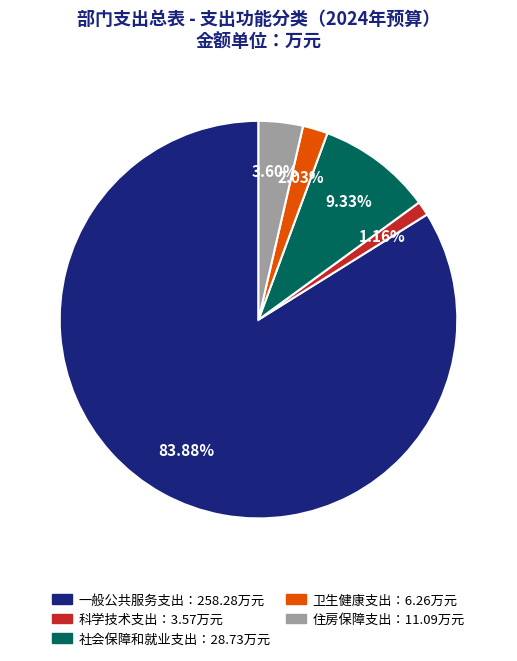

Does any single category account for the majority?

Yes